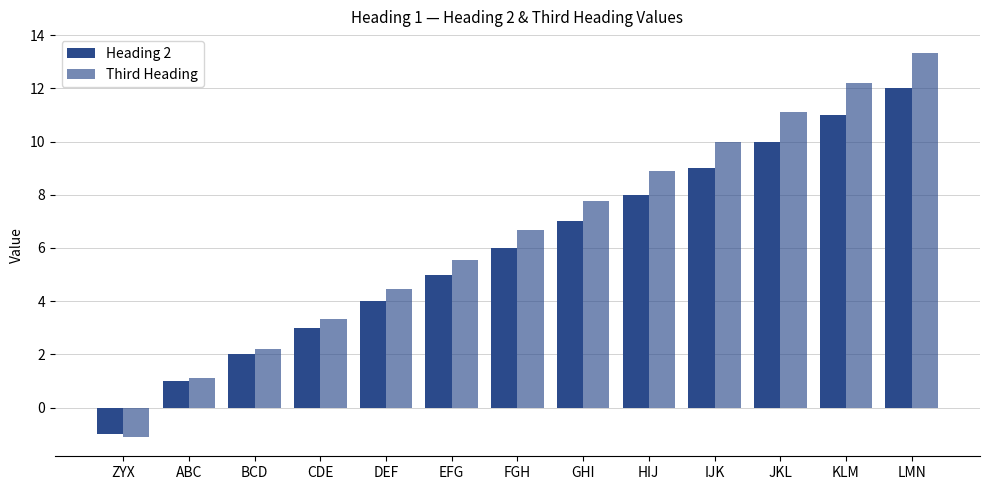

What is the difference between the maximum and minimum values in the Third Heading series?

14.4